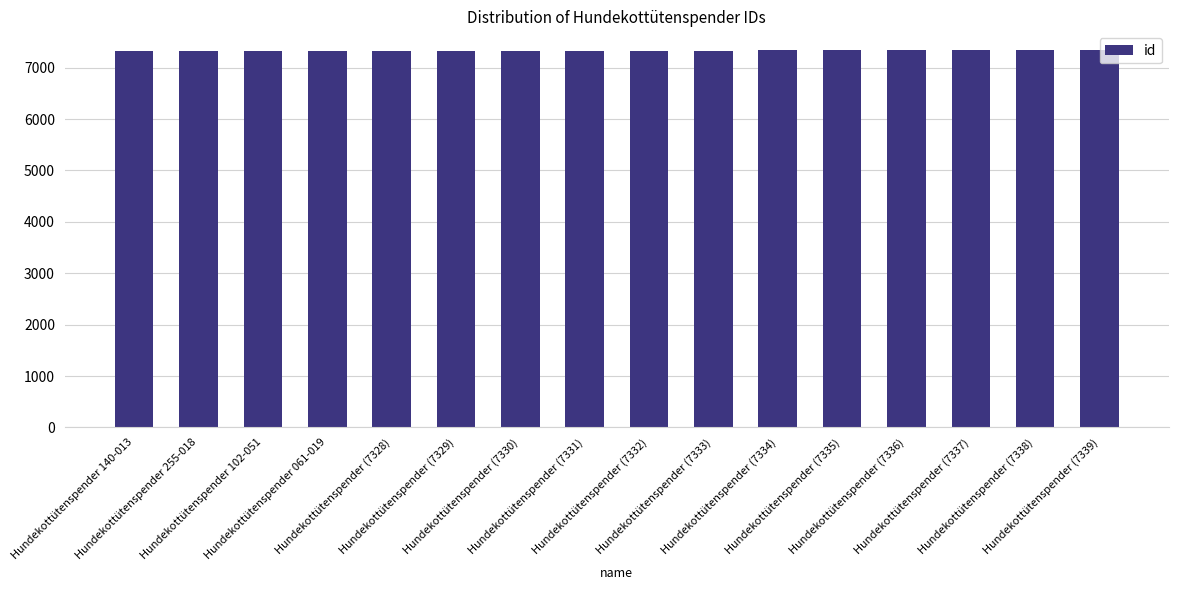

What is the maximum value shown in the chart?

7339